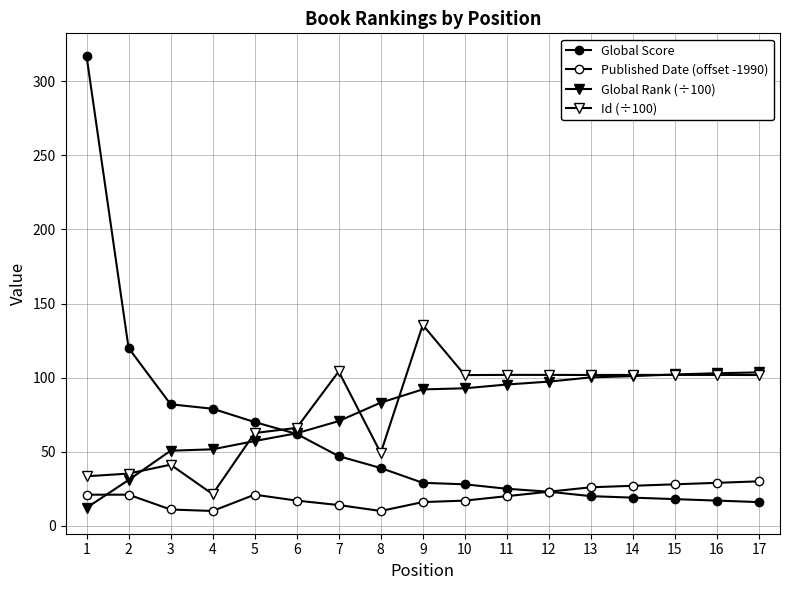

Which series has the largest total across all categories?

Id (÷100)